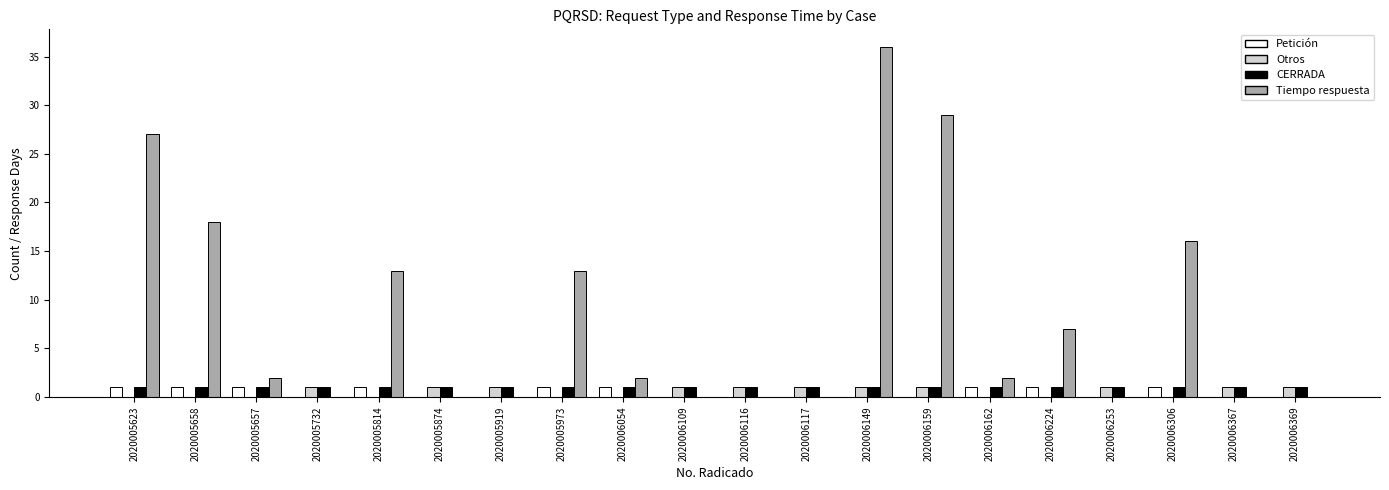

Which category has the highest value across all series?

2020006149